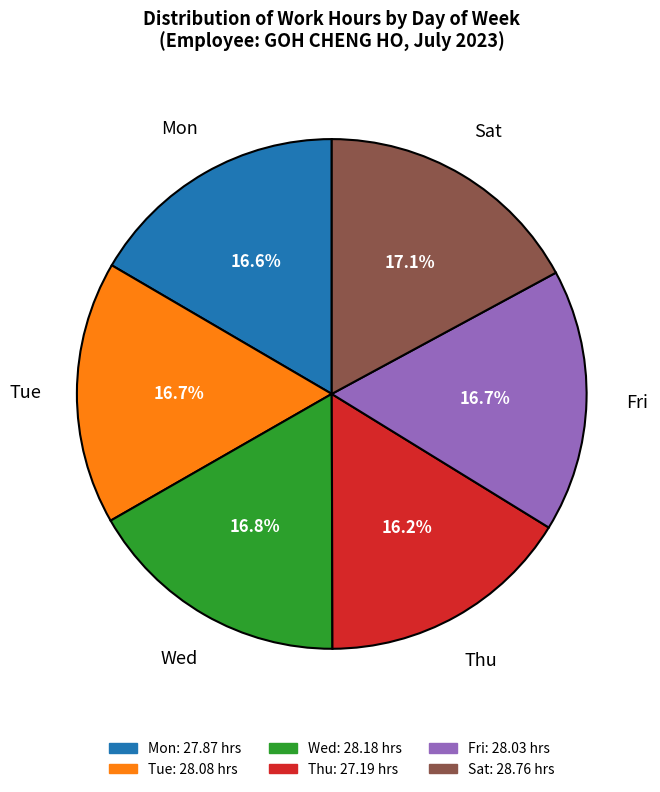

Is Fri the majority of the pie?

No